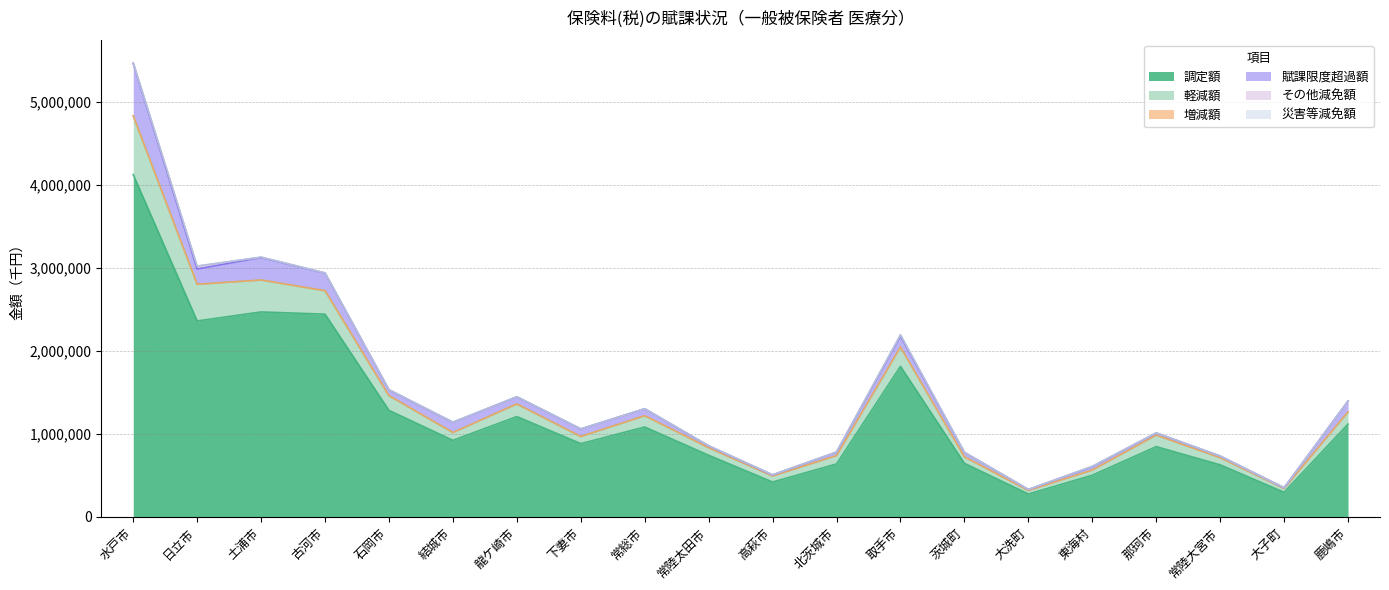

Reading right to left, what are all the values shown in this chart?

調定額: 鹿嶋市=1117027	大子町=296423	常陸大宮市=626806	那珂市=845899	東海村=501401	大洗町=275742	茨城町=645133	取手市=1812648	北茨城市=637586	高萩市=419739	常陸太田市=741936	常総市=1082336	下妻市=882203	龍ケ崎市=1207942	結城市=921645	石岡市=1282299	古河市=2440776	土浦市=2467774	日立市=2359247	水戸市=4121987
軽減額: 鹿嶋市=147152	大子町=45602	常陸大宮市=86007	那珂市=138597	東海村=62904	大洗町=42164	茨城町=78676	取手市=232375	北茨城市=100635	高萩市=72483	常陸太田市=91129	常総市=135795	下妻市=85464	龍ケ崎市=151741	結城市=94070	石岡市=177387	古河市=282179	土浦市=384504	日立市=441591	水戸市=707570
増減額: 鹿嶋市=-10701	大子町=78	常陸大宮市=-7132	那珂市=-9666	東海村=-12374	大洗町=-4993	茨城町=-4644	取手市=-36558	北茨城市=-3029	高萩市=-4582	常陸太田市=-10010	常総市=-22676	下妻市=-28210	龍ケ崎市=-12306	結城市=-36833	石岡市=-15035	古河市=-22556	土浦市=-58235	日立市=-50419	水戸市=-95601
賦課限度超過額: 鹿嶋市=129976	大子町=8130	常陸大宮市=19229	那珂市=24488	東海村=39194	大洗町=11641	茨城町=52118	取手市=131474	北茨城市=40718	高萩市=12107	常陸太田市=20561	常総市=83360	下妻市=90568	龍ケ崎市=84995	結城市=122974	石岡市=69528	古河市=212007	土浦市=270512	日立市=184280	水戸市=629199
その他減免額: 鹿嶋市=275	大子町=145	常陸大宮市=485	那珂市=2836	東海村=4128	大洗町=476	茨城町=716	取手市=14534	北茨城市=1762	高萩市=2060	常陸太田市=3088	常総市=332	下妻市=459	龍ケ崎市=1287	結城市=919	石岡市=1264	古河市=1639	土浦市=4401	日立市=33885	水戸市=7879
災害等減免額: 鹿嶋市=277	大子町=48	常陸大宮市=39	那珂市=64	東海村=574	大洗町=0	茨城町=0	取手市=824	北茨城市=643	高萩市=289	常陸太田市=27	常総市=12	下妻市=0	龍ケ崎市=30	結城市=36	石岡市=238	古河市=243	土浦市=742	日立市=965	水戸市=950